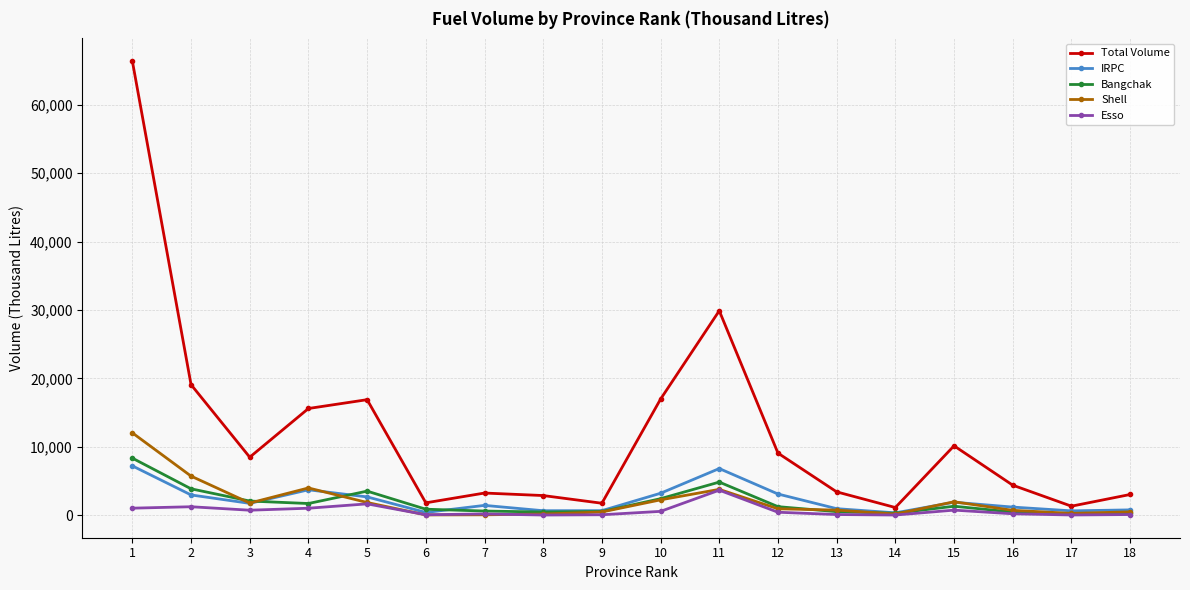

Which series changed the most between 1 and 6?

Total Volume